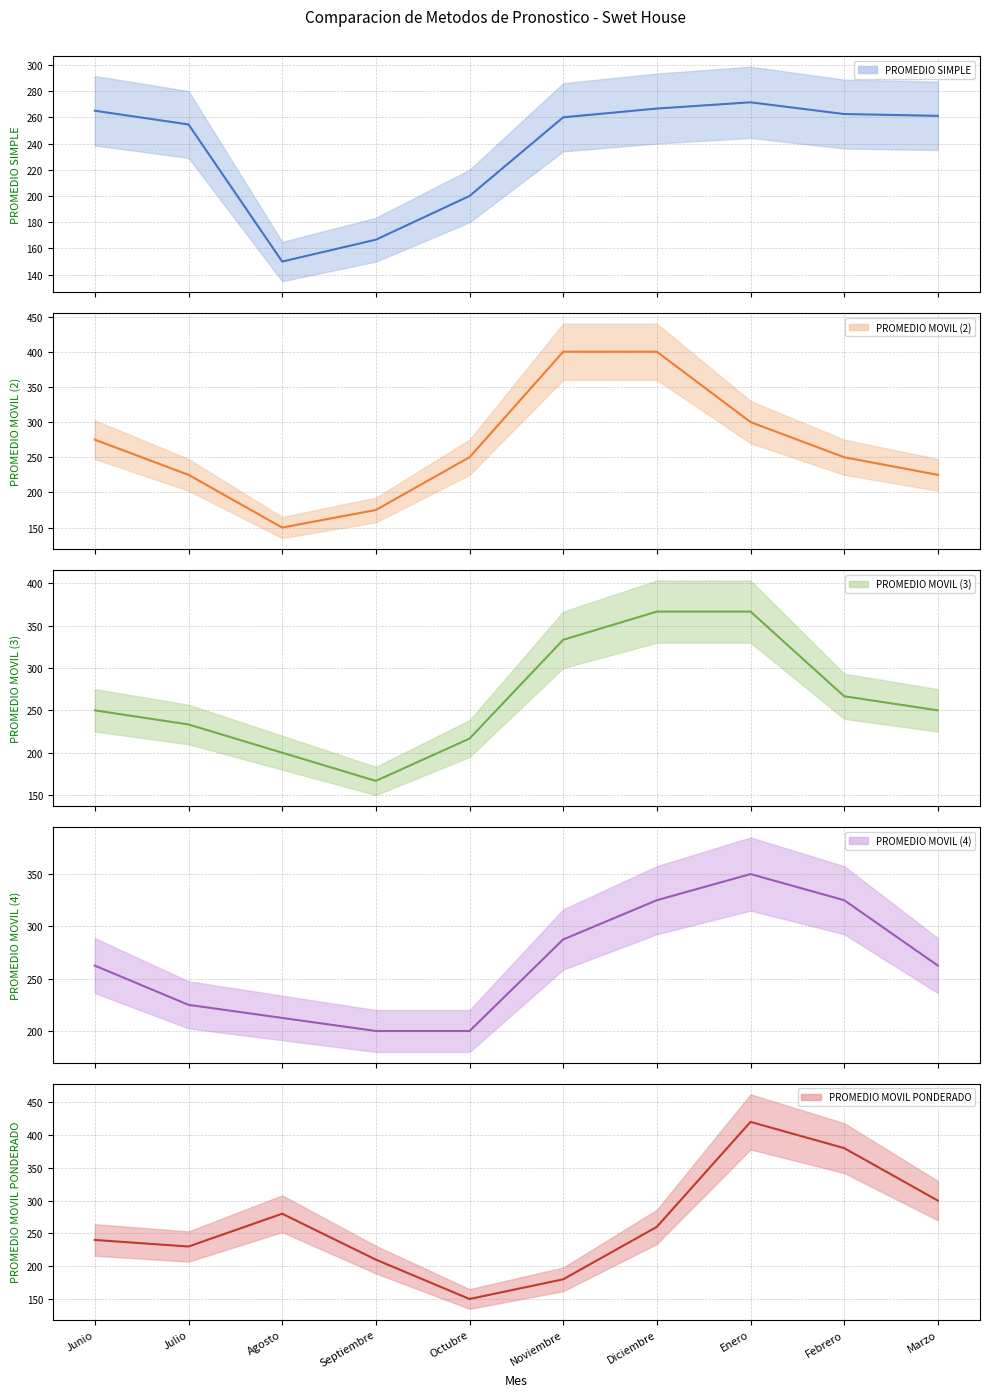

What position from the right is Octubre?

6